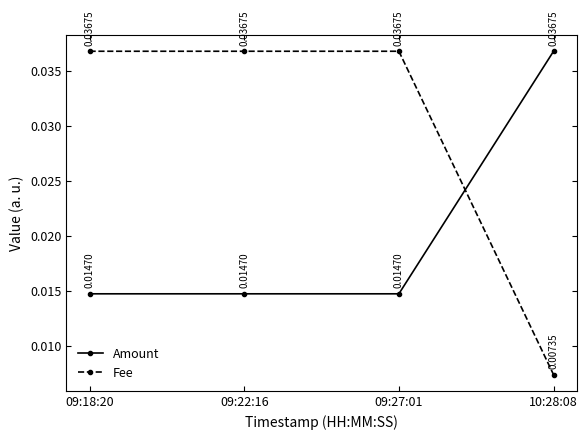

Which series changed the most between 09:22:16 and 10:28:08?

Fee